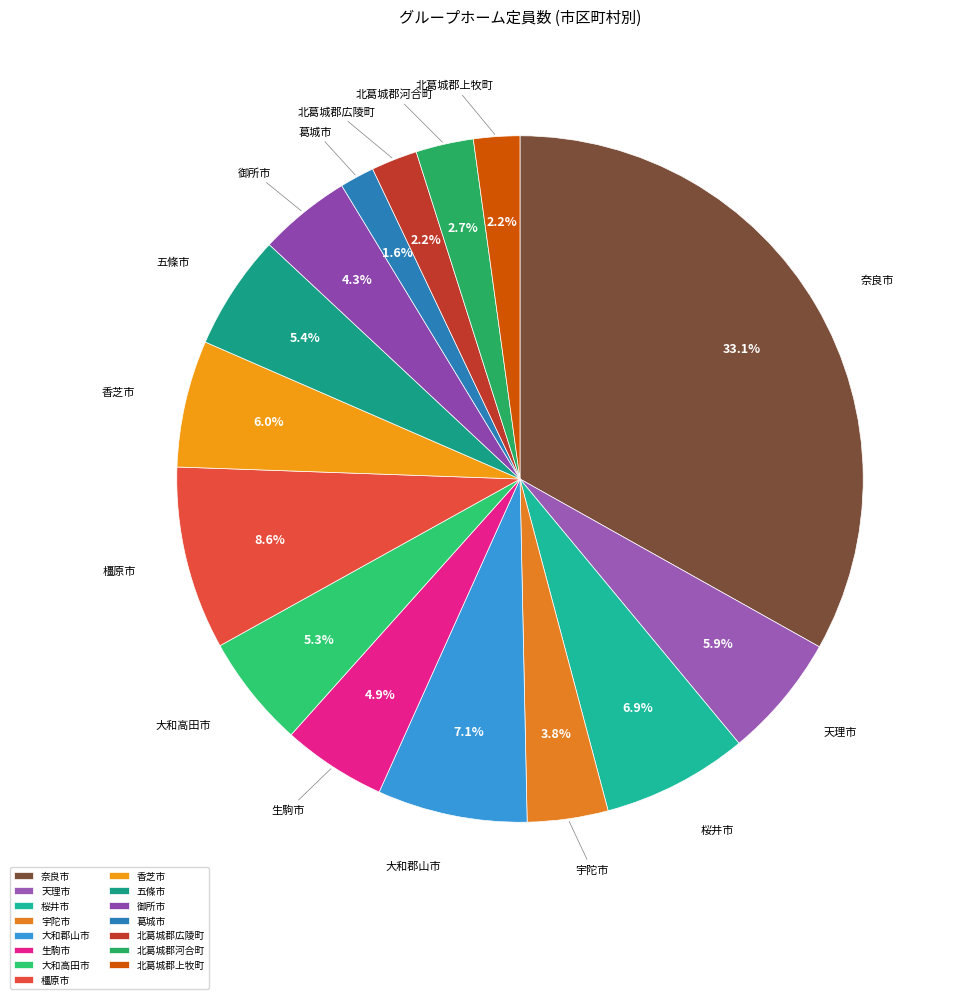

Which category has the smallest portion of the pie?

葛城市